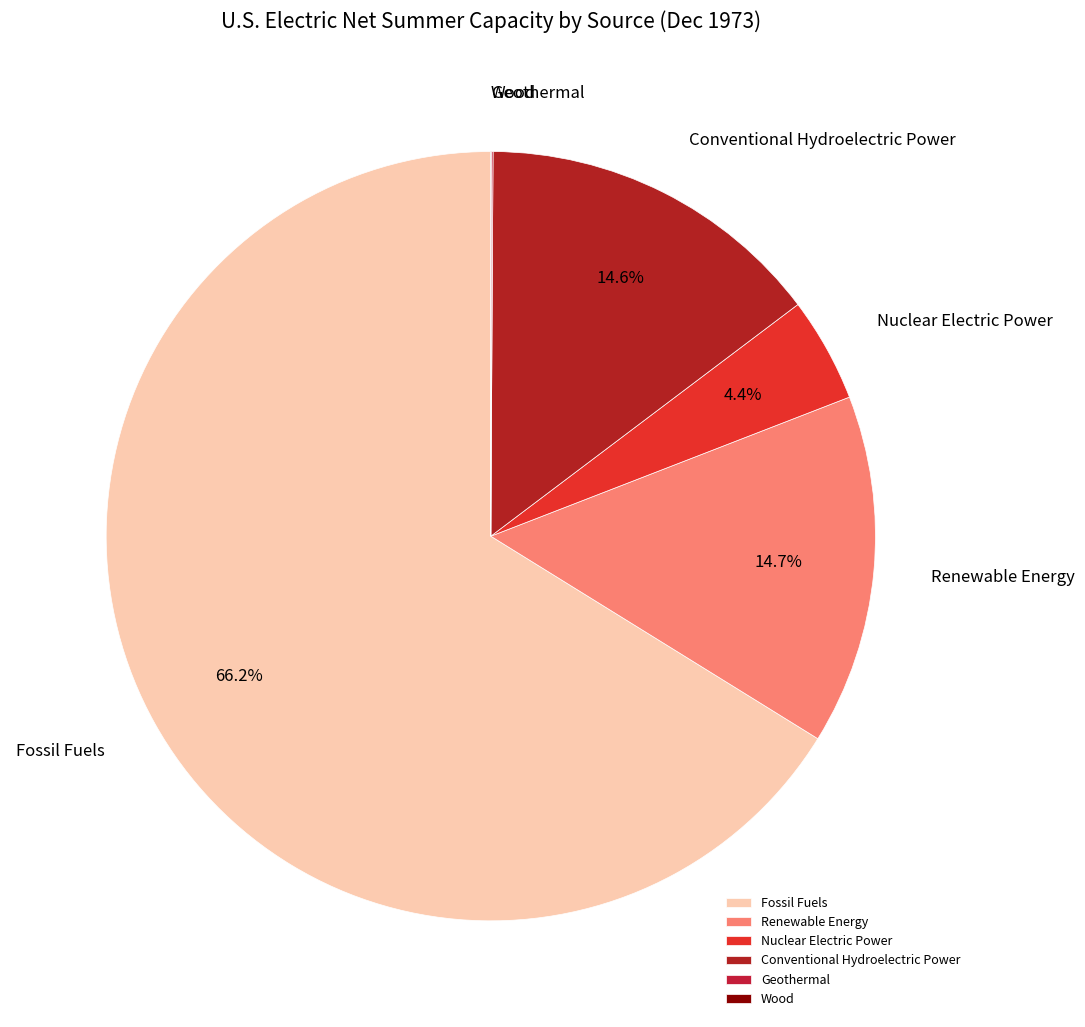

What percentage is NOT represented by Fossil Fuels?

33.8%